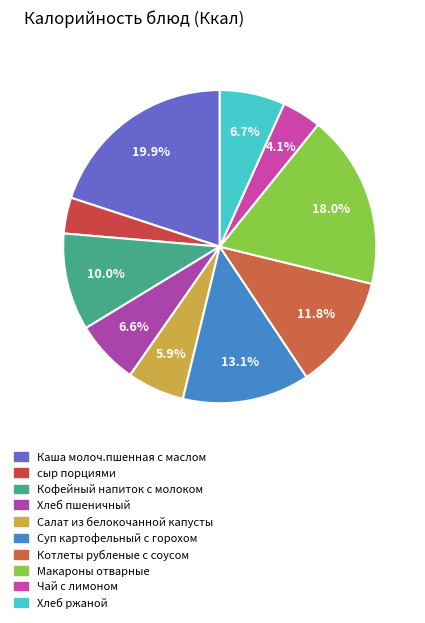

True or false: сыр порциями accounts for 1% of the total.

False